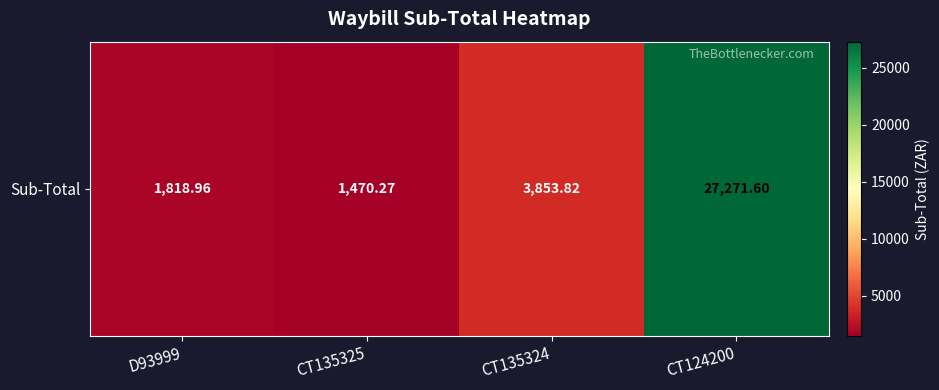

Where is the data nearest to the value 14370?

CT135324